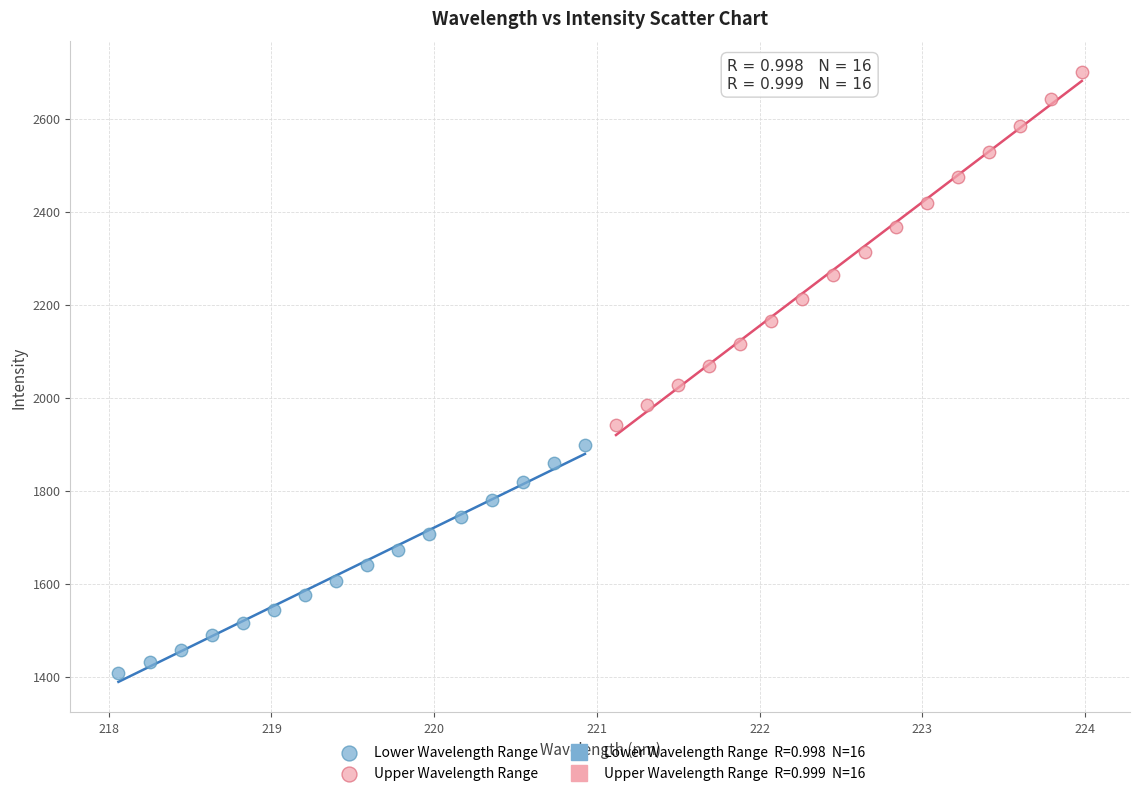

Which series reaches the minimum Y coordinate?

Lower Wavelength Range